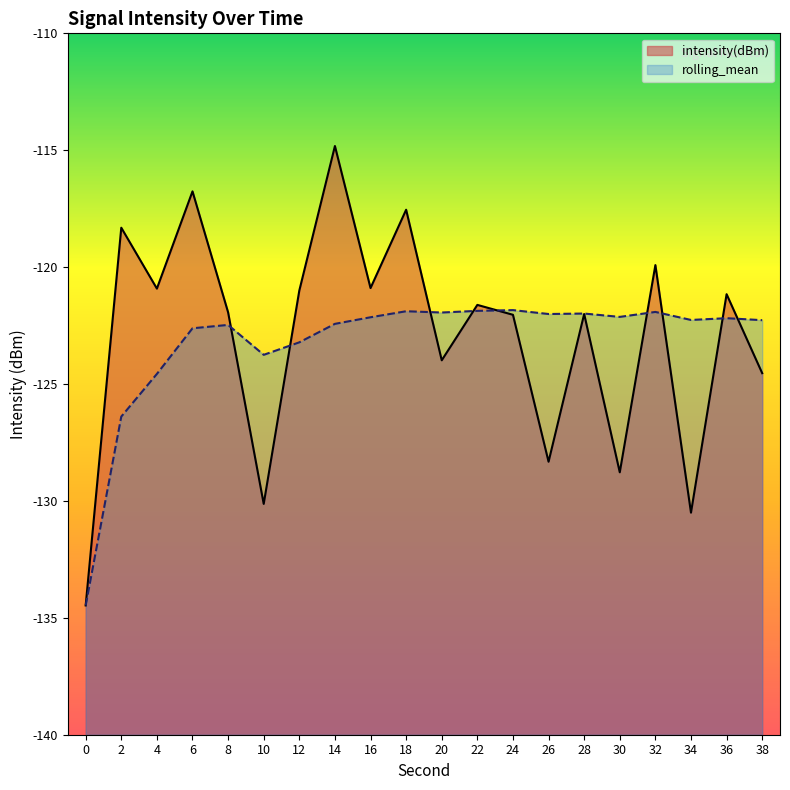

Which series ends up on top after the final intersection of intensity(dBm) and rolling_mean?

rolling_mean